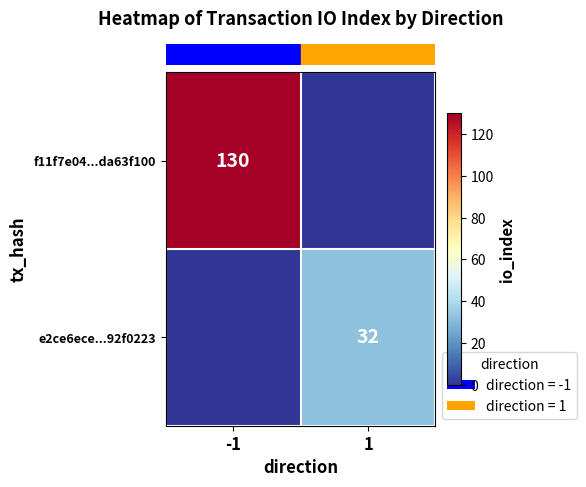

Is it true that row_1 equals 44 at 1?

False